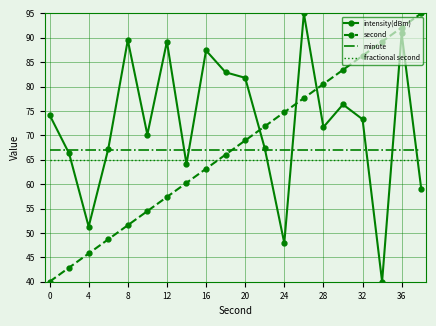

Which series ends up on top after the final intersection of second and minute?

second